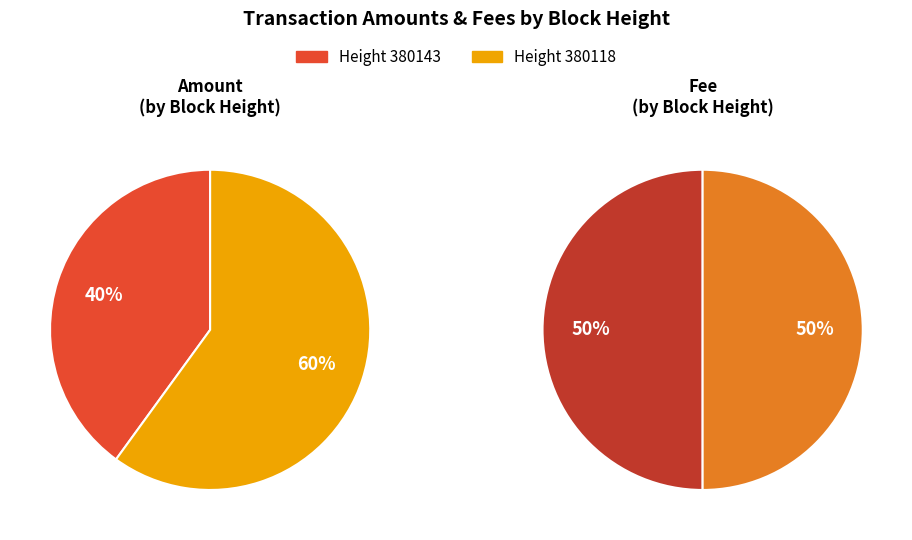

Count the number of slices in the pie.

2